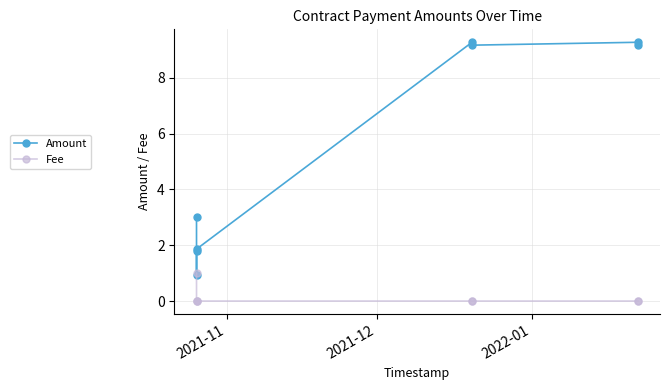

True or false: Fee and Amount cross at least once.

False